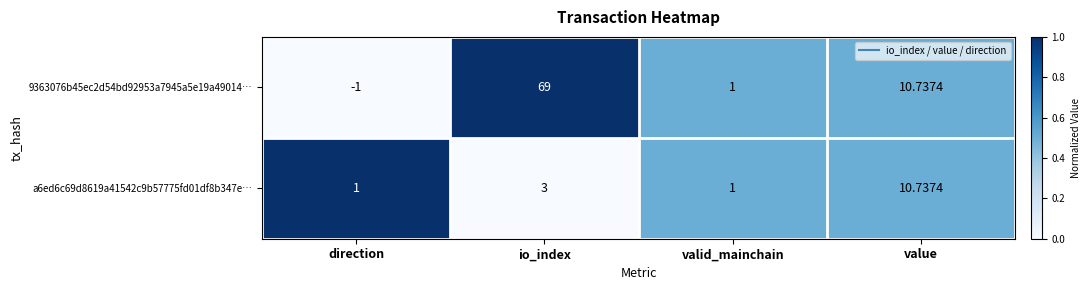

Is the value of 9363076b45ec2d54bd92953a7945a5e19a49014… at io_index greater than the value of a6ed6c69d8619a41542c9b57775fd01df8b347e… at io_index?

Yes